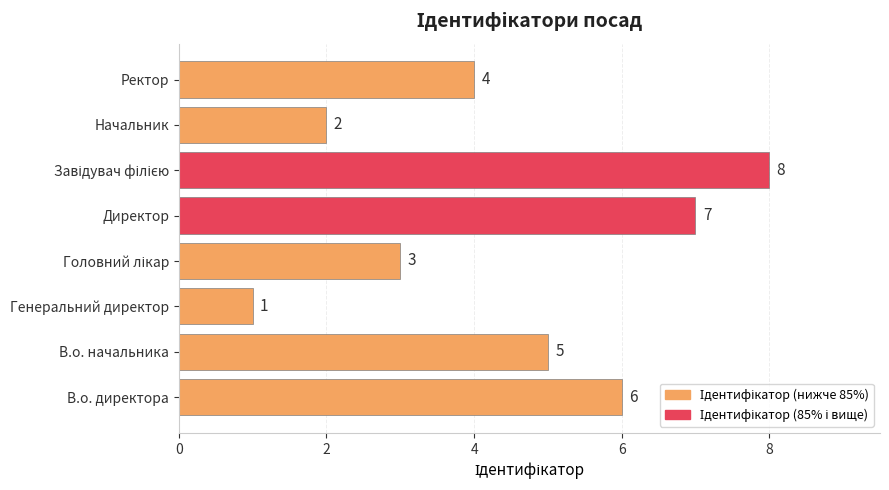

Reading top to bottom, extract all data points from this chart.

4	2	8	7	3	1	5	6